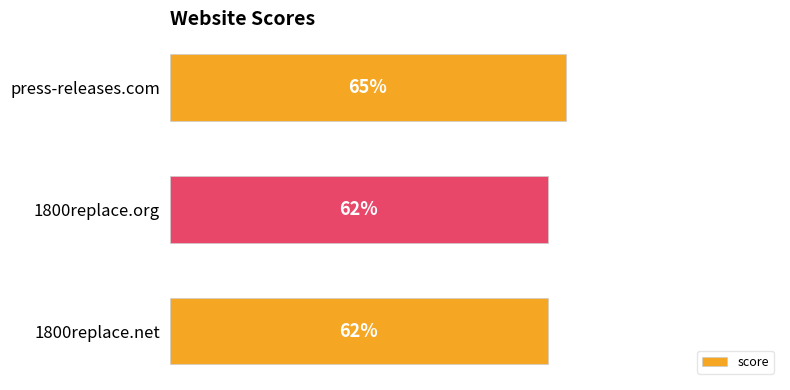

Which has a higher value, press-releases.com or 1800replace.net?

press-releases.com